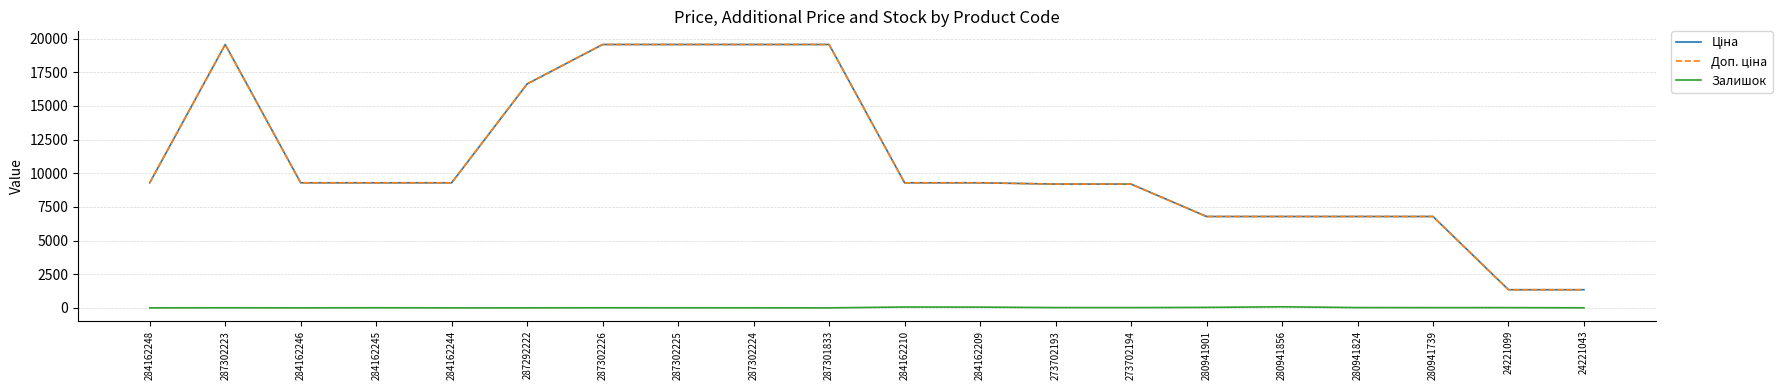

What is the difference between the Залишок values at 287302223 and 284162244?

7.0